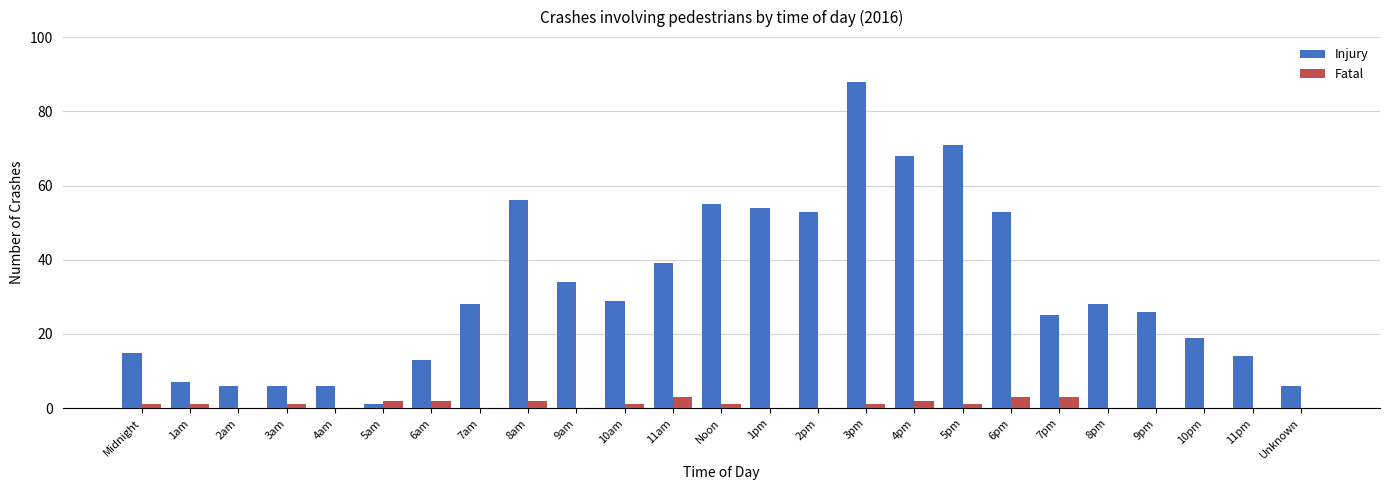

The value of Injury at 9am is 15. True or false?

False